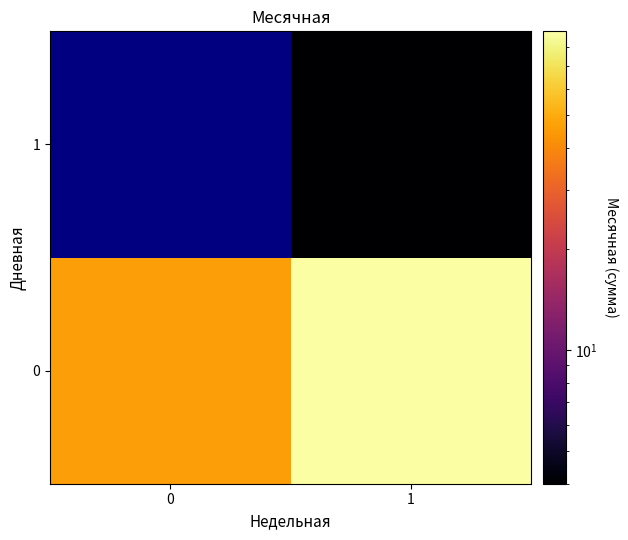

What is the maximum value for 0?

89.0